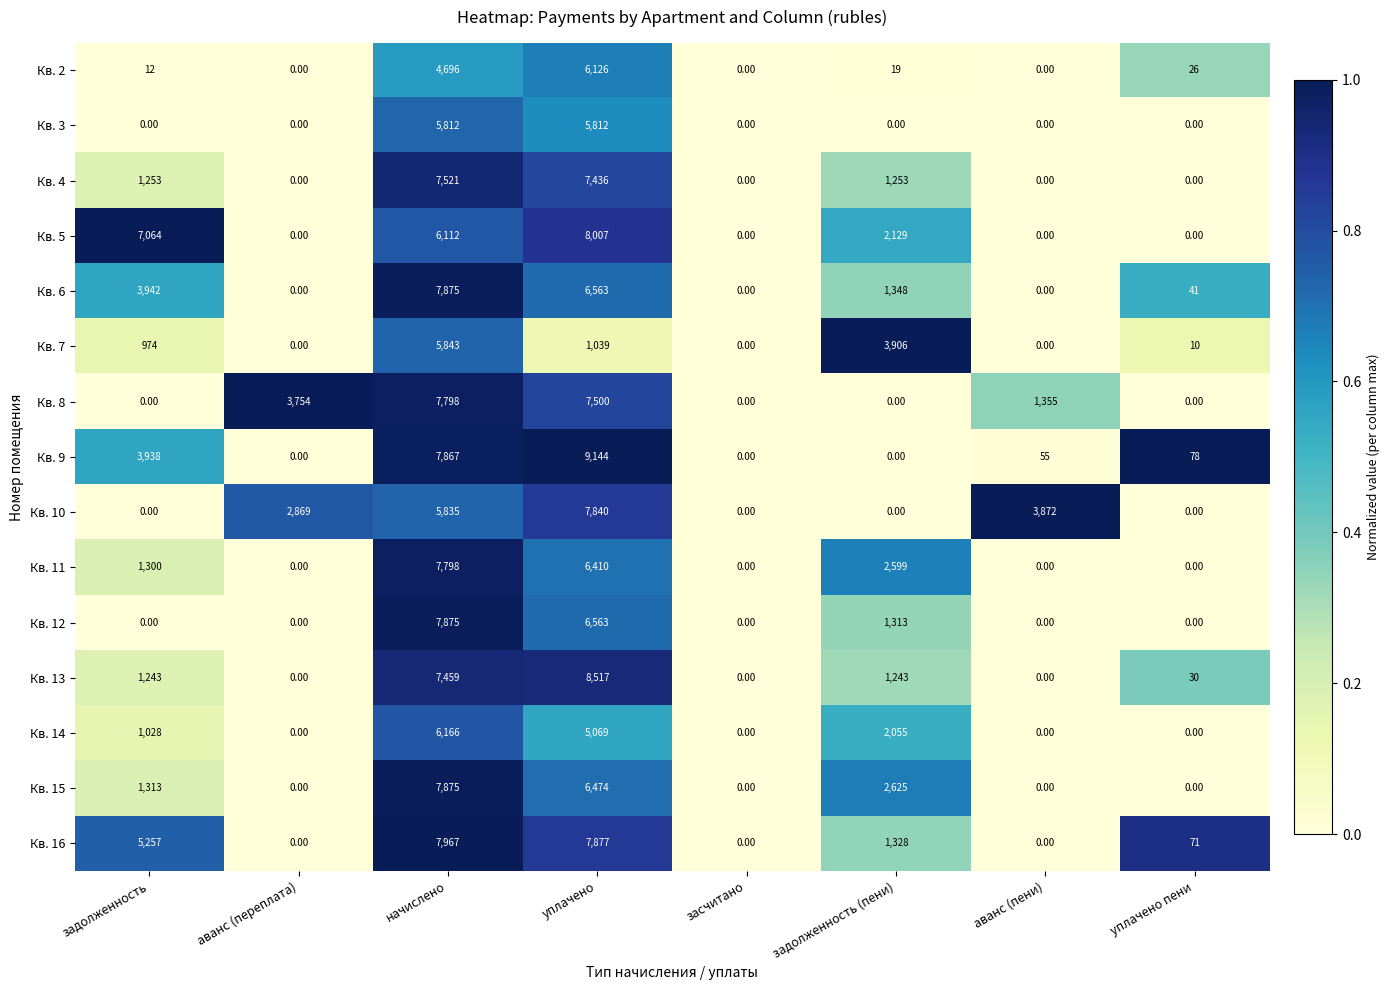

What is the spread (max minus min) of values at начислено?

3271